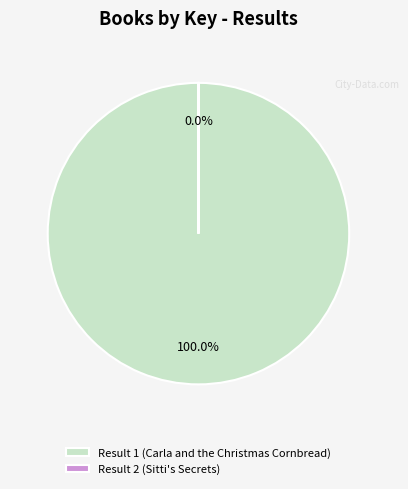

To the nearest percent, what percentage of the pie is Result 1 (Carla and the Christmas Cornbread)?

100%